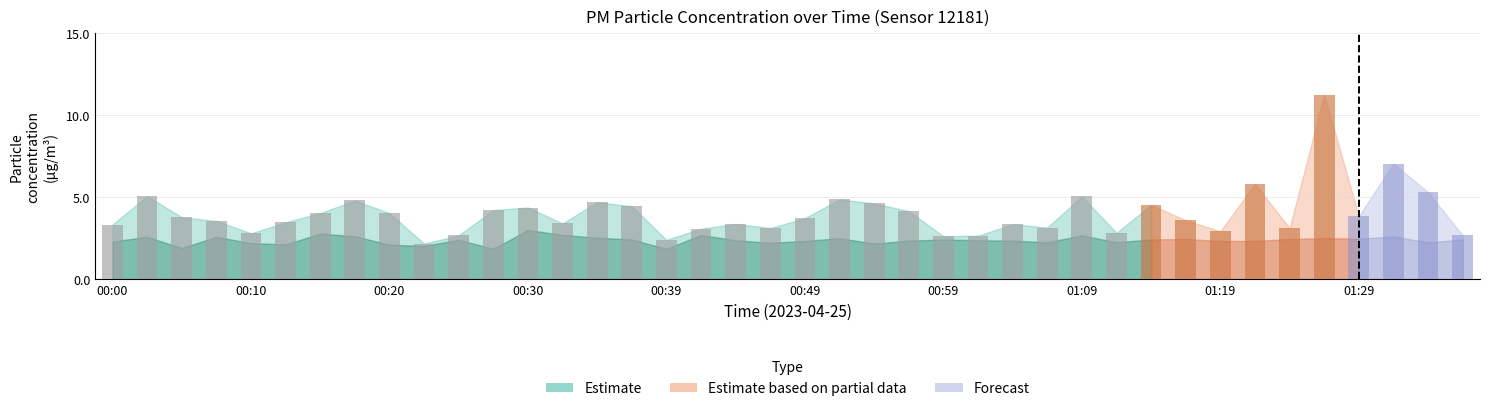

How many groups of bars are there?

40